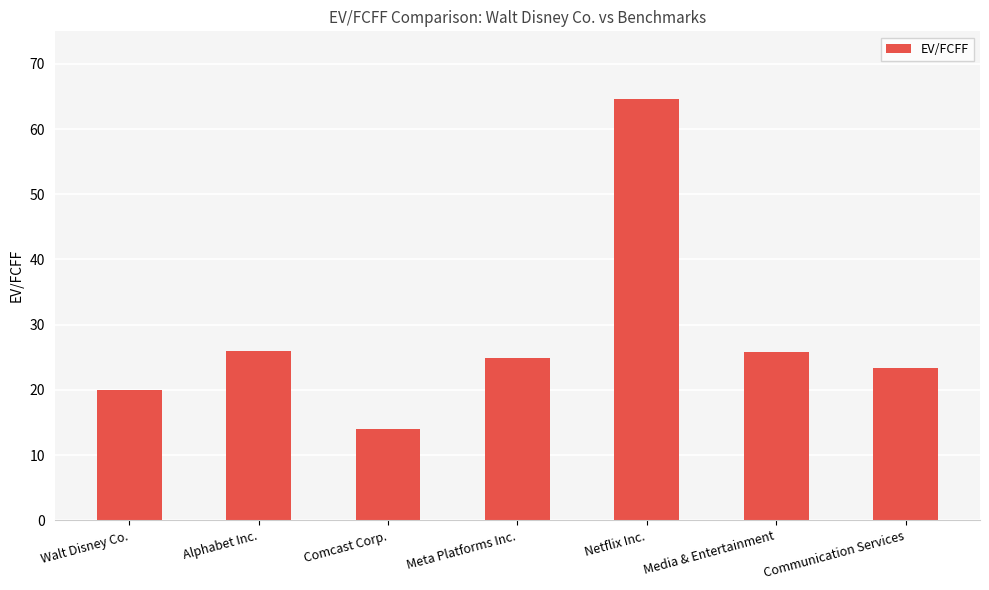

How many bars are there in total?

7